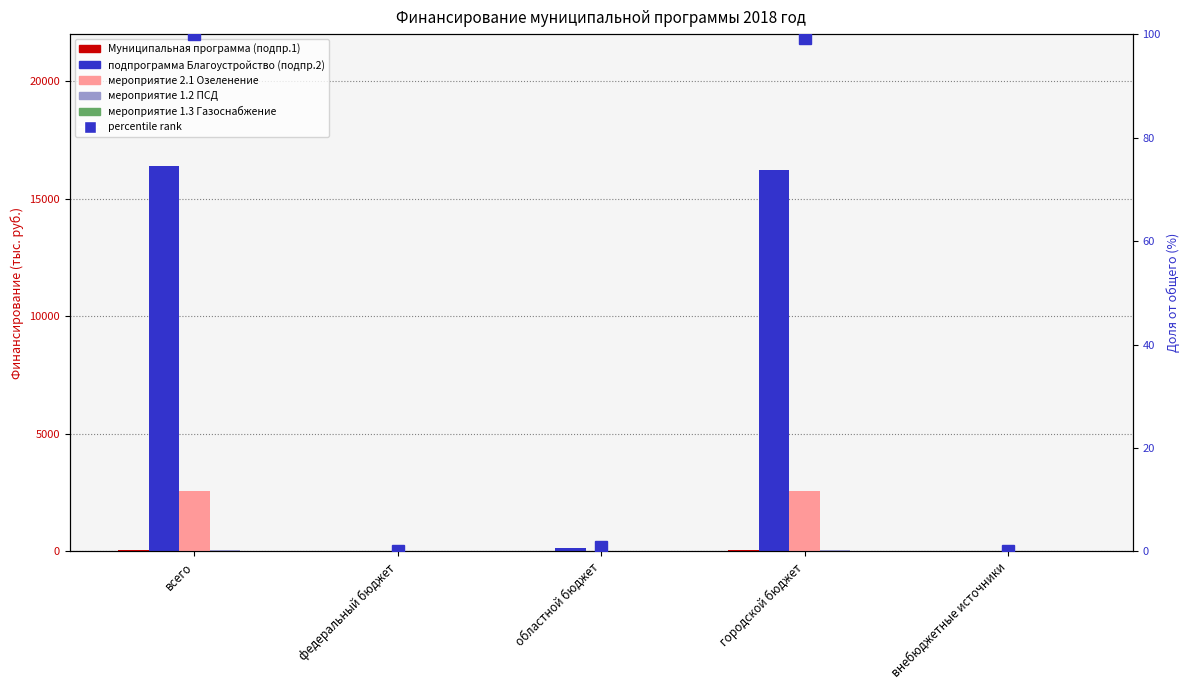

What is the highest value of the мероприятие 1.3 Газоснабжение series?

10.0